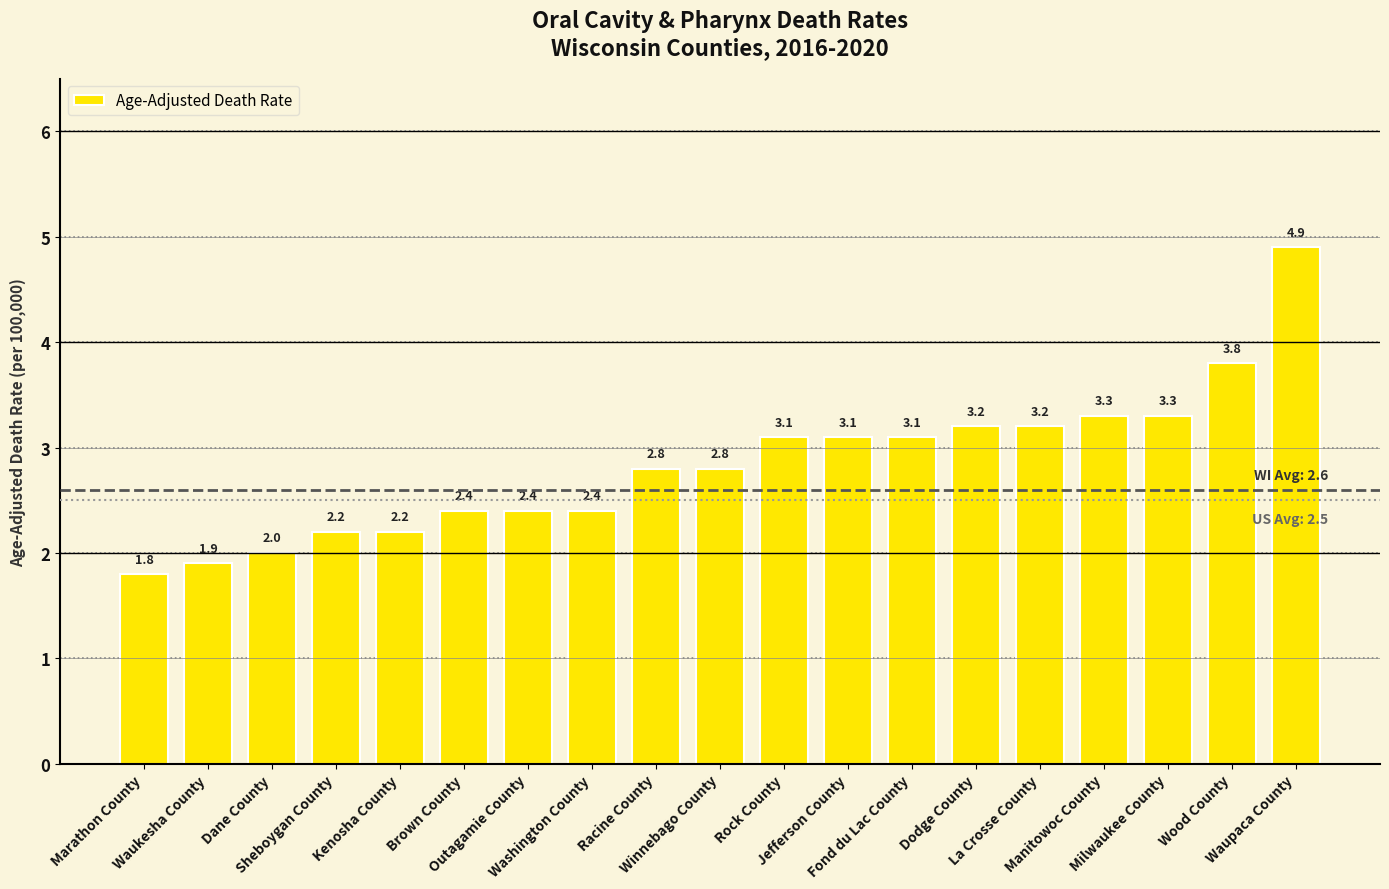

What is the greatest value displayed?

4.9